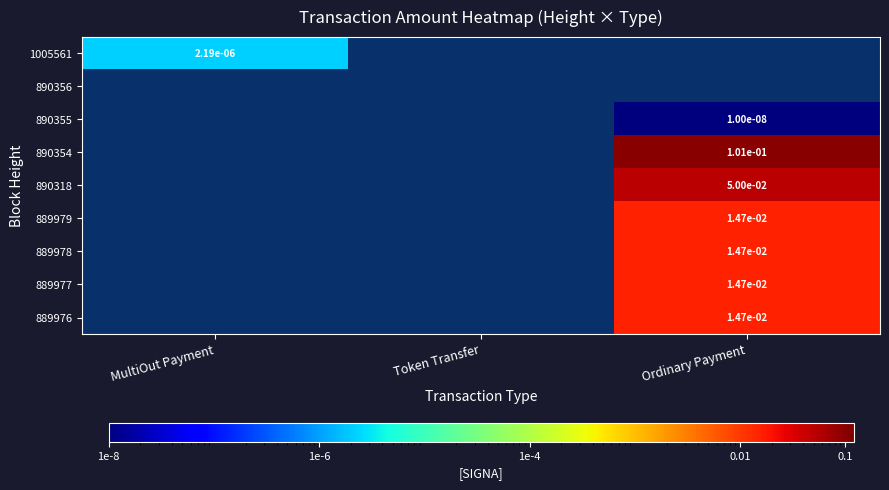

Which has a higher value, Token Transfer or MultiOut Payment?

MultiOut Payment